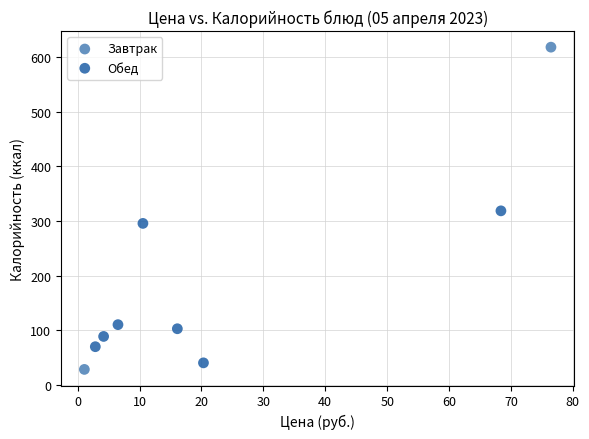

What are all the series names shown in the legend?

Завтрак, Обед